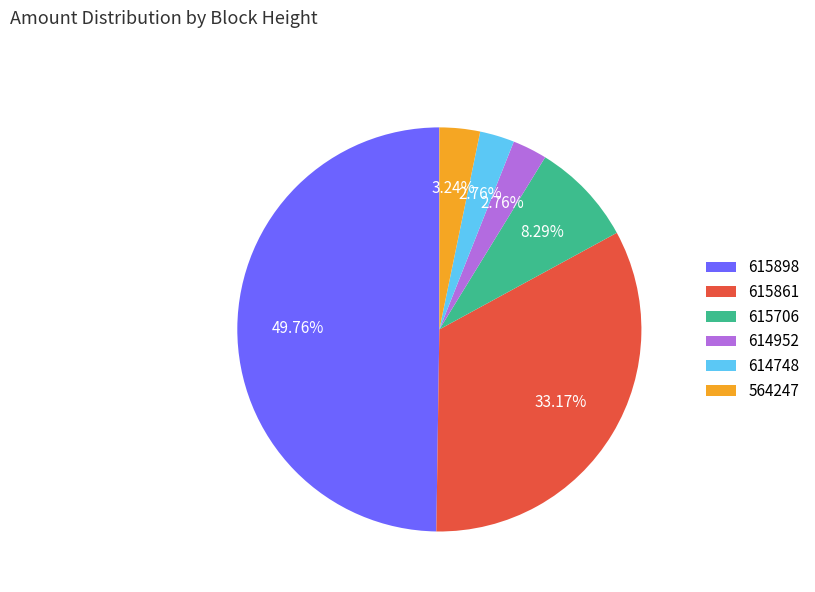

To the nearest percent, what is the combined percentage of 614952 and 615898?

53%